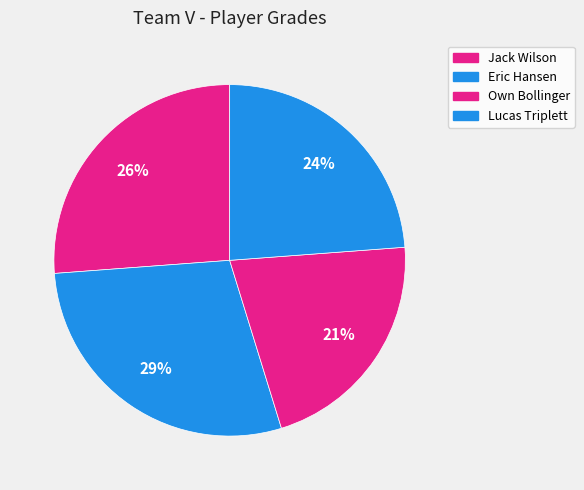

Rank the categories by value from lowest to highest.

Own Bollinger, Lucas Triplett, Jack Wilson, Eric Hansen